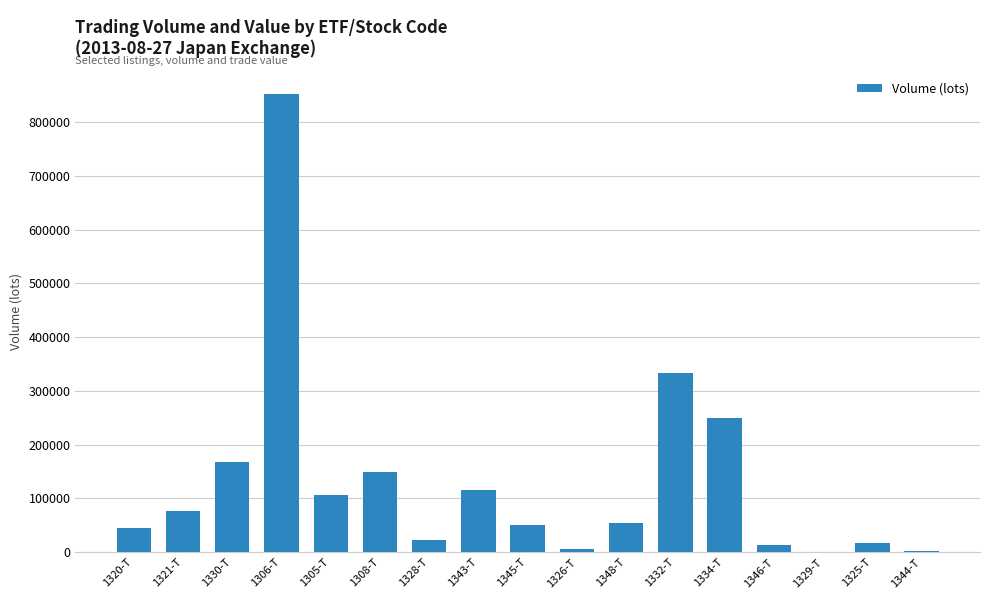

Count the number of data series in this chart.

1